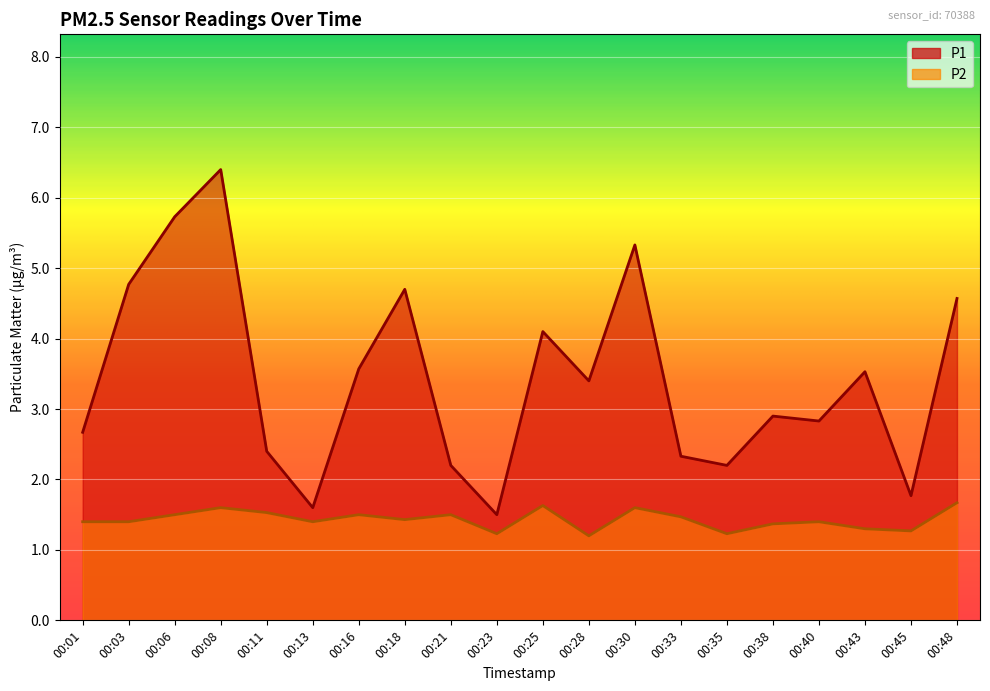

Reading right to left, extract all data points from this chart.

P1: 00:48=4.6	00:45=1.8	00:43=3.5	00:40=2.8	00:38=2.9	00:35=2.2	00:33=2.3	00:30=5.3	00:28=3.4	00:25=4.1	00:23=1.5	00:21=2.2	00:18=4.7	00:16=3.6	00:13=1.6	00:11=2.4	00:08=6.4	00:06=5.7	00:03=4.8	00:01=2.7
P2: 00:48=1.7	00:45=1.3	00:43=1.3	00:40=1.4	00:38=1.4	00:35=1.2	00:33=1.5	00:30=1.6	00:28=1.2	00:25=1.6	00:23=1.2	00:21=1.5	00:18=1.4	00:16=1.5	00:13=1.4	00:11=1.5	00:08=1.6	00:06=1.5	00:03=1.4	00:01=1.4